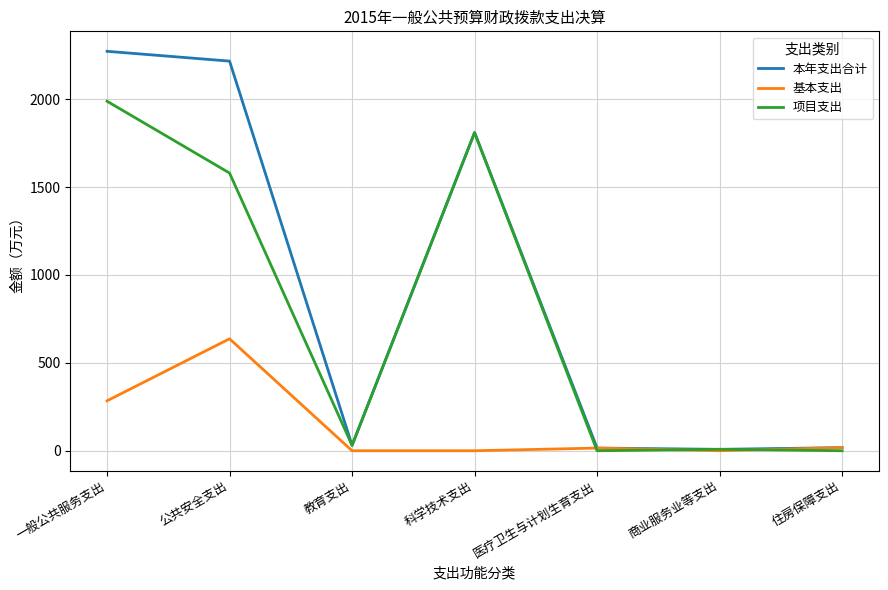

What is the sum of the 基本支出 values at 科学技术支出 and 一般公共服务支出?

284.0